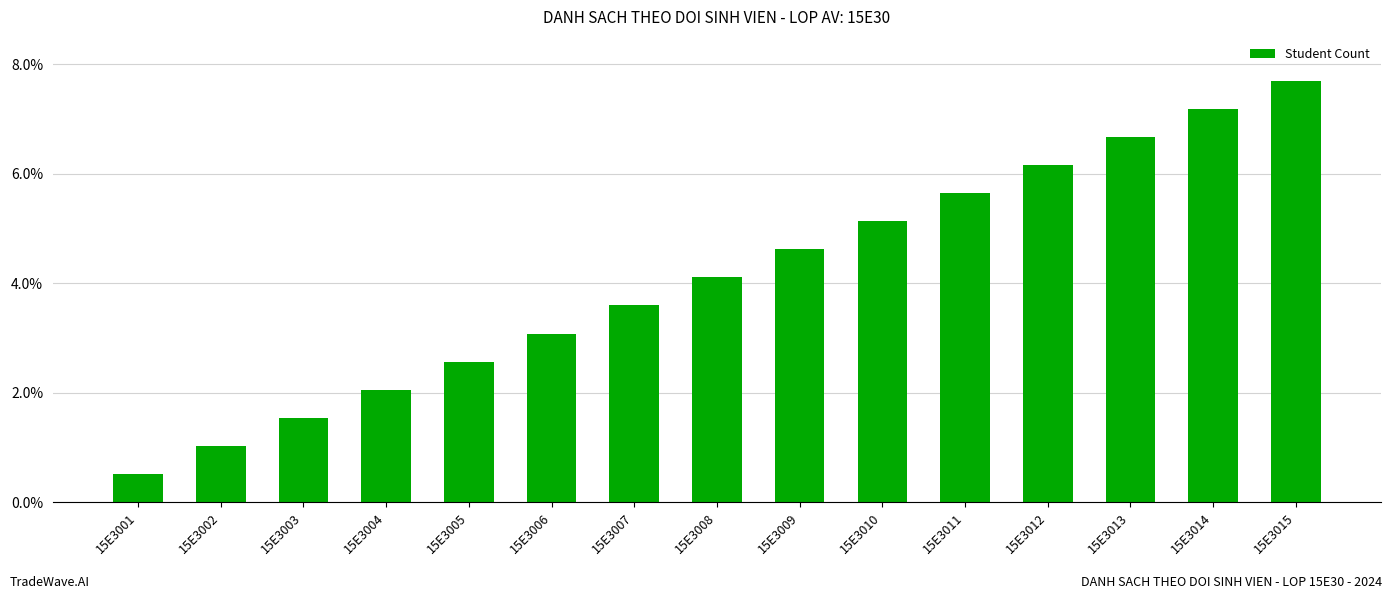

What is the sum of the values at 15E3010 and 15E3015?

0.1